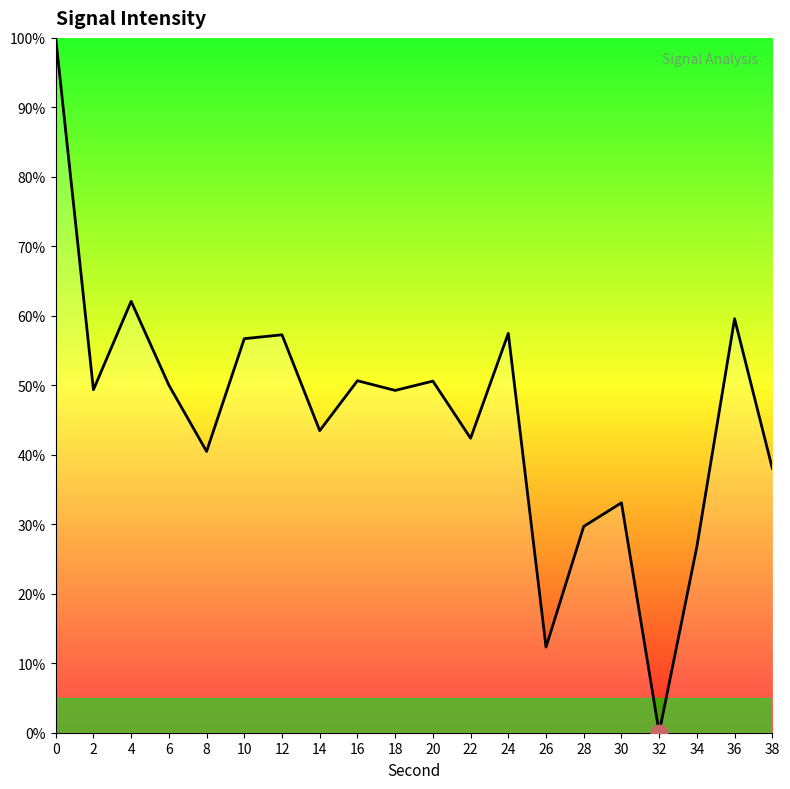

True or false: the data shows 62.1 at 4.

True